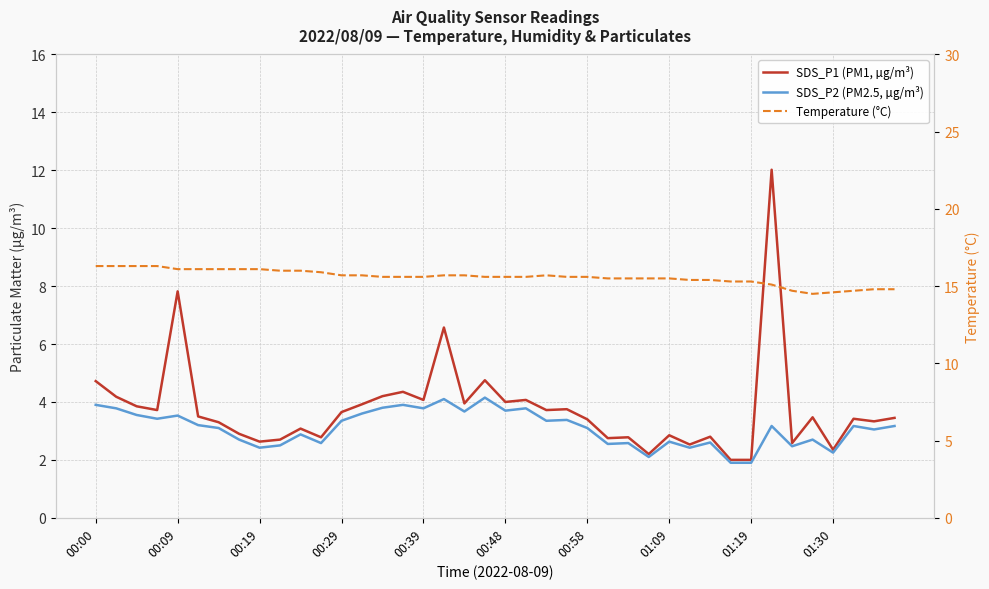

What position from the left is 23?

24